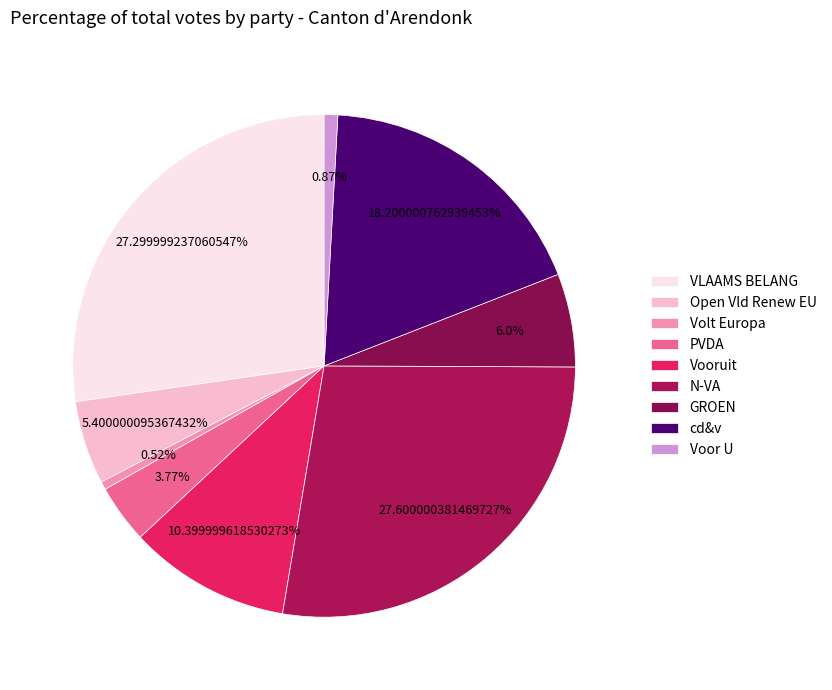

What is the smallest slice in the pie chart?

Volt Europa